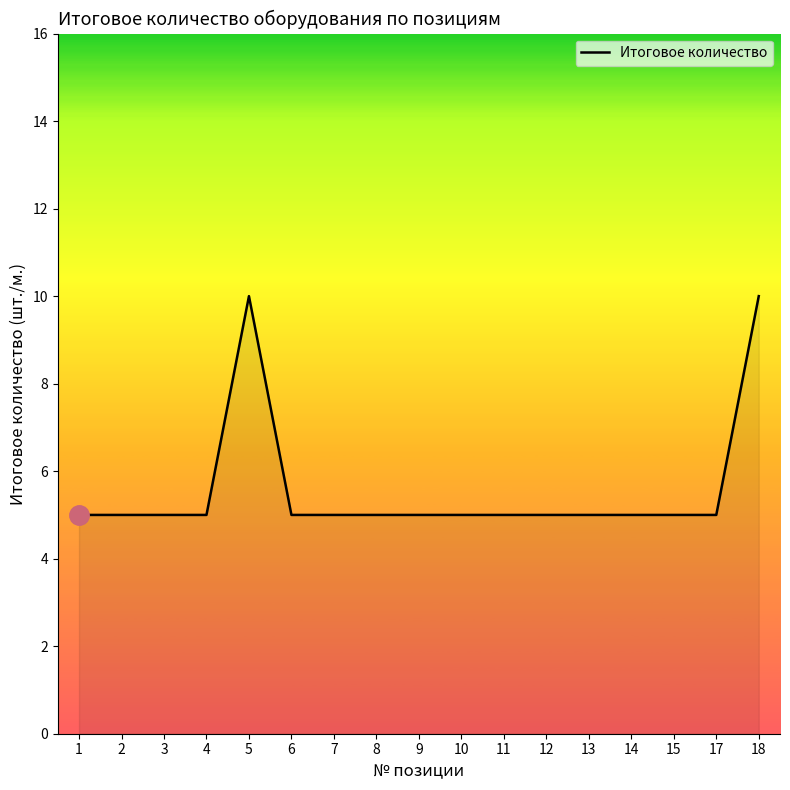

What value does the data have at 7?

5